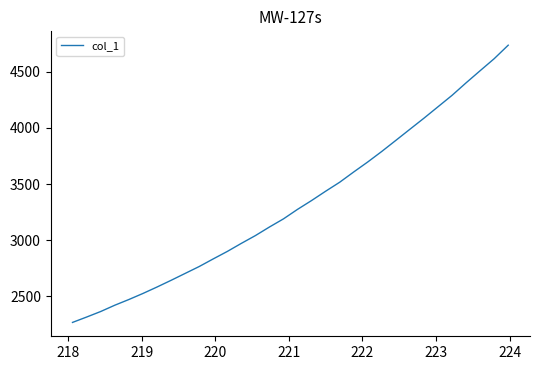

What is the greatest value displayed?

4735.8